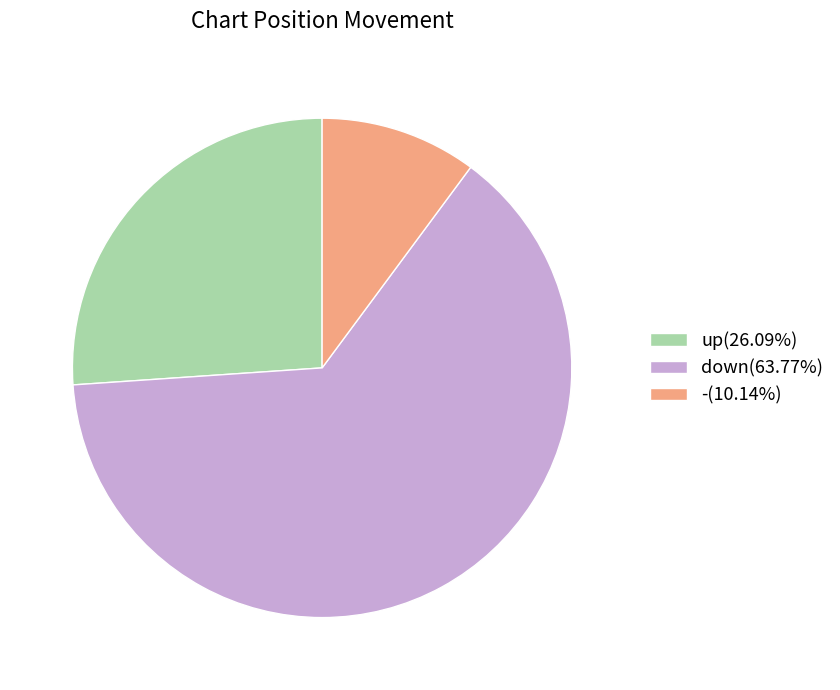

What is the ratio of the value at up(26.09%) to the value at -(10.14%)?

2.6